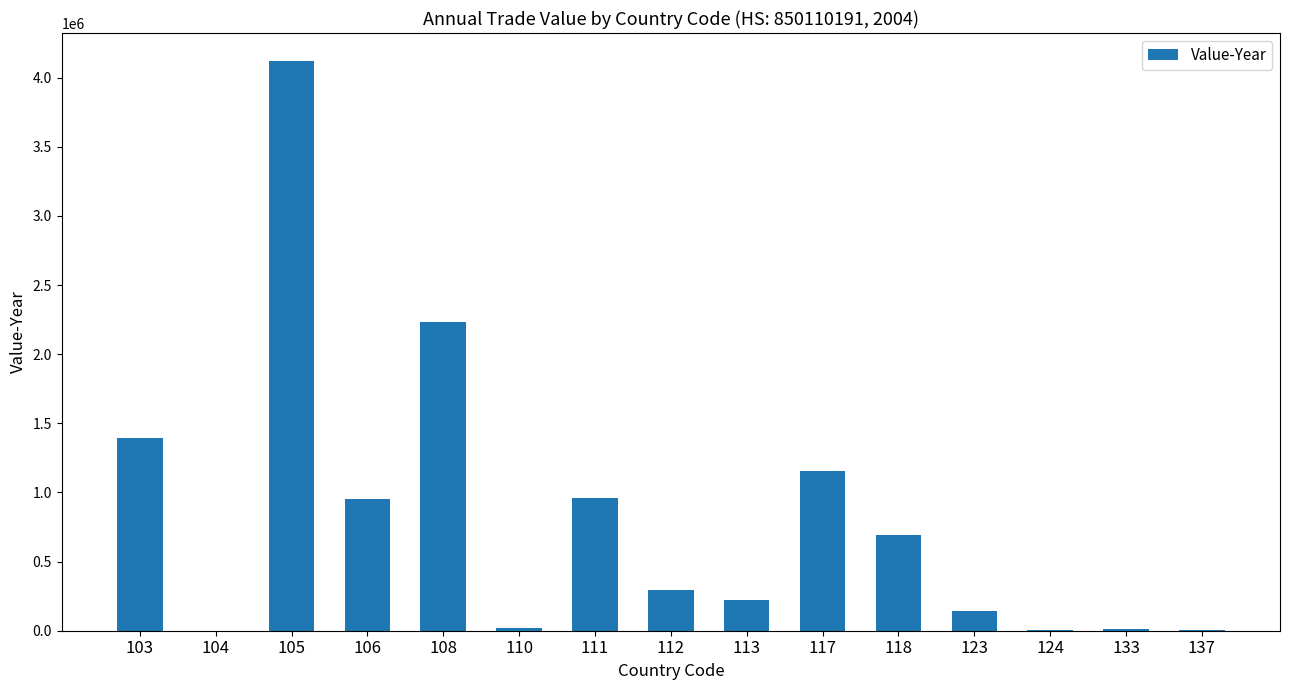

At which category does the chart reach its peak across all series?

105